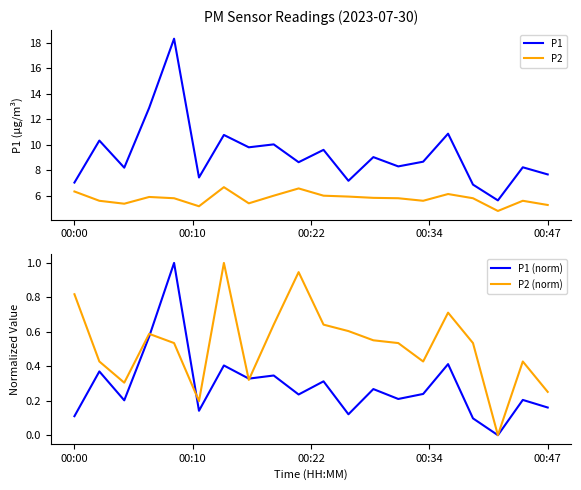

The P1 (norm) series shows 0.4 at 15. True or false?

True